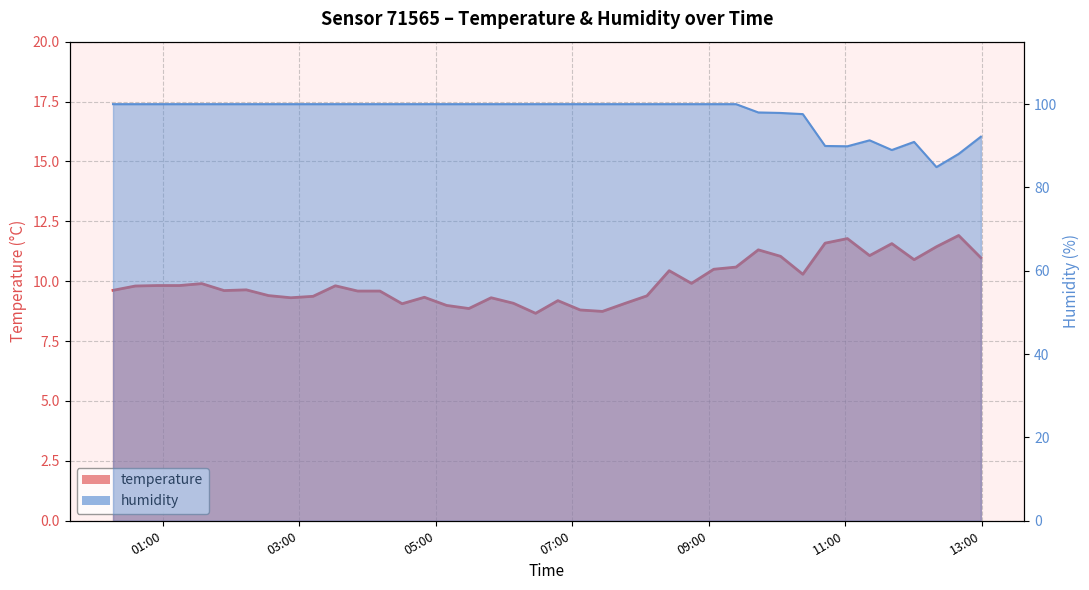

True or false: humidity_line has a value of 50.7 at 22.

False